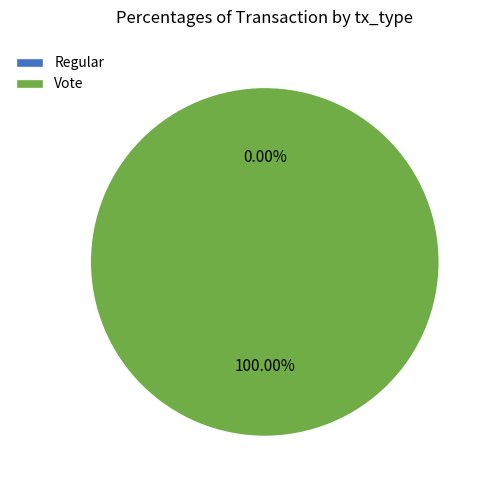

What is the smallest slice in the pie chart?

Regular